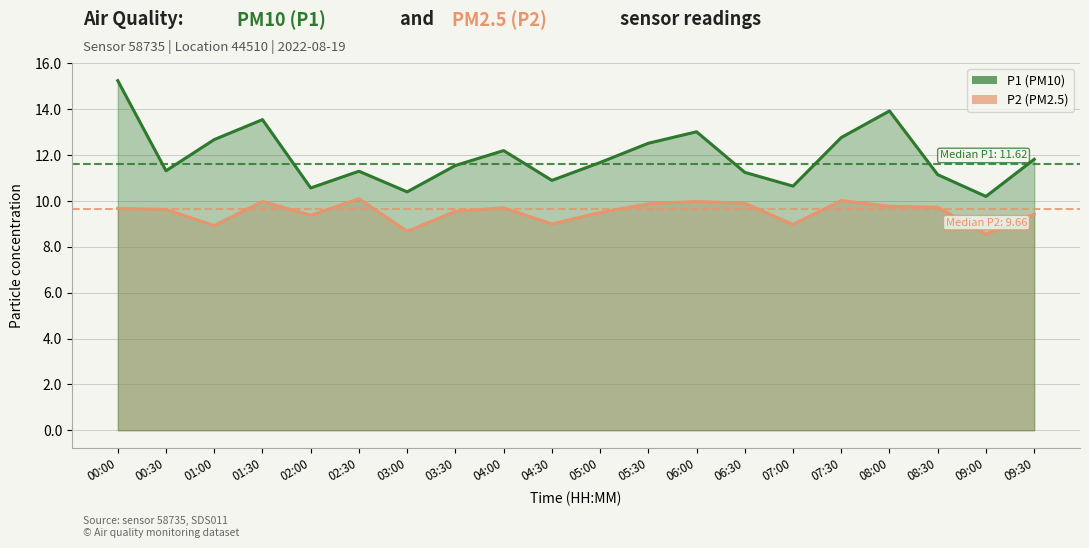

True or false: P1 has a value of 11.6 at 03:30.

True